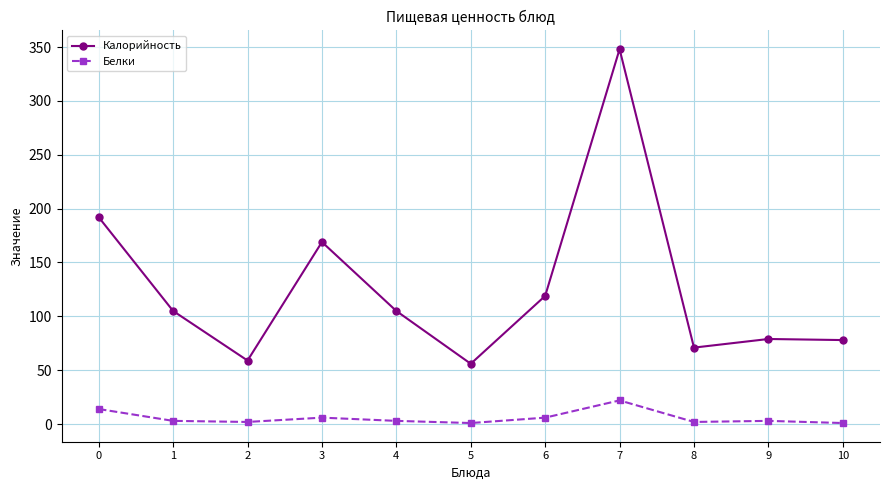

True or false: Белки has a value of 2 at 8.

True